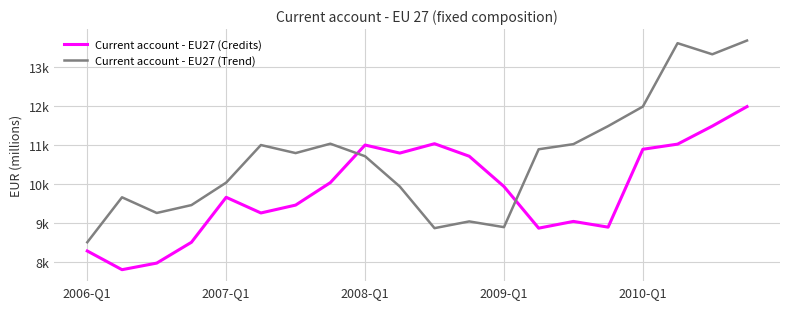

What is the difference between the maximum and minimum values in the Current account - EU27 (Trend) series?

5164.8